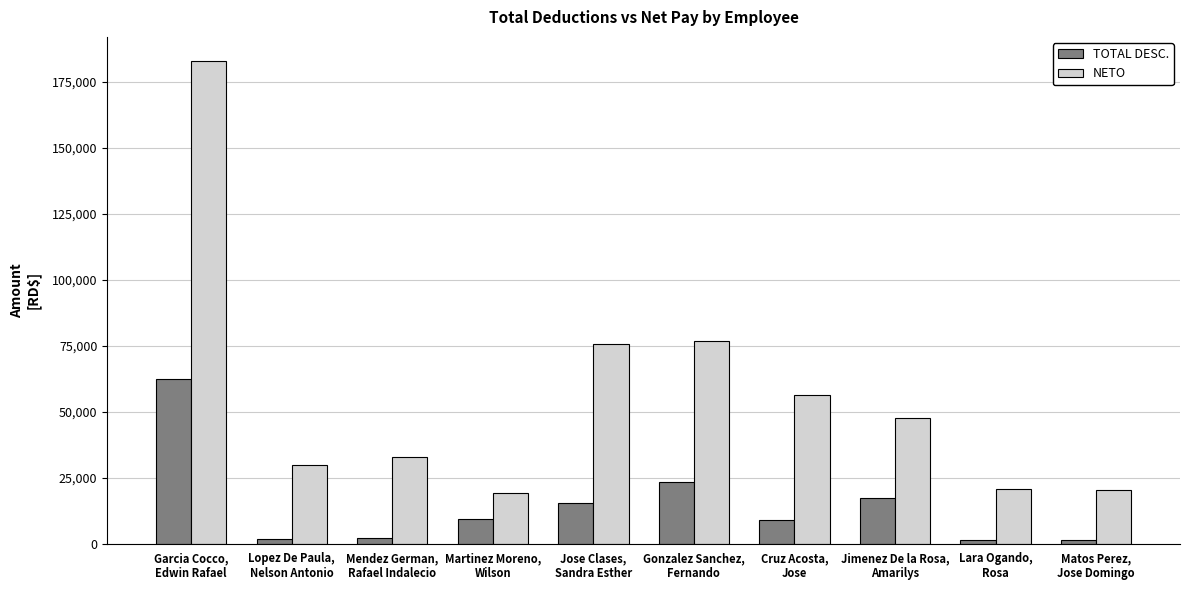

At how many categories does at least one series exceed 155071?

1